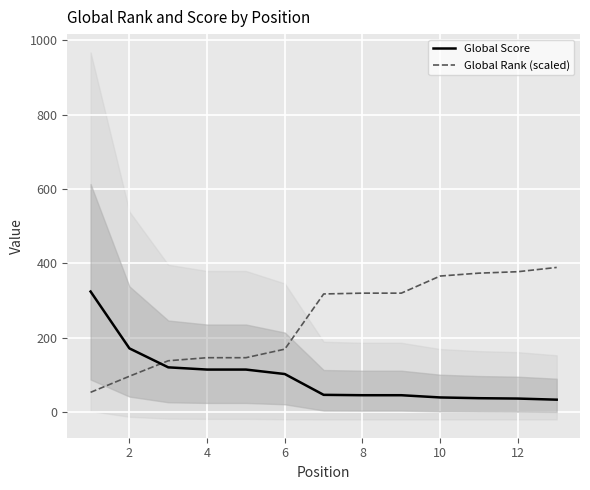

Rank the series at 2 from highest to lowest value.

Global Score, Global Rank (scaled)